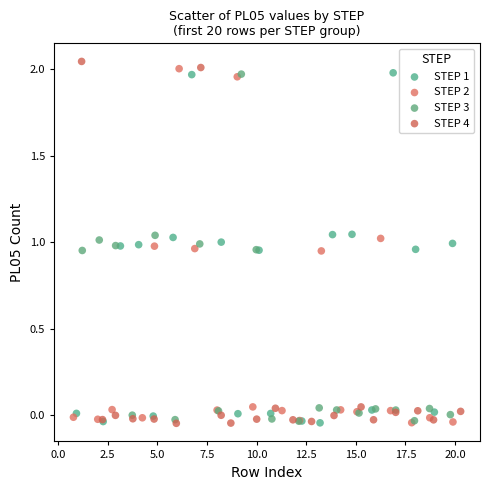

What are all the series names shown in the legend?

STEP 1, STEP 2, STEP 3, STEP 4